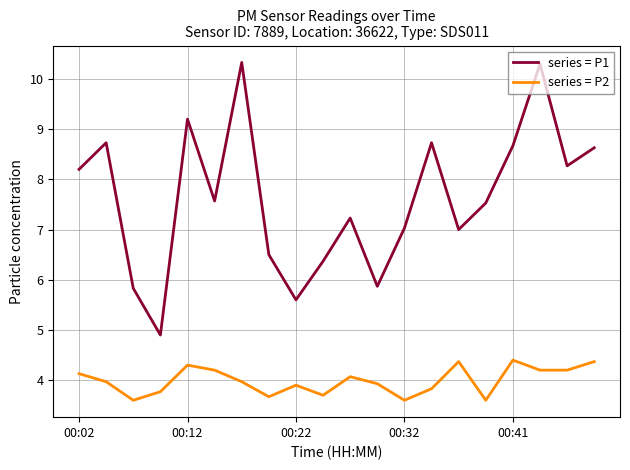

What are all the series names shown in the legend?

series = P1, series = P2